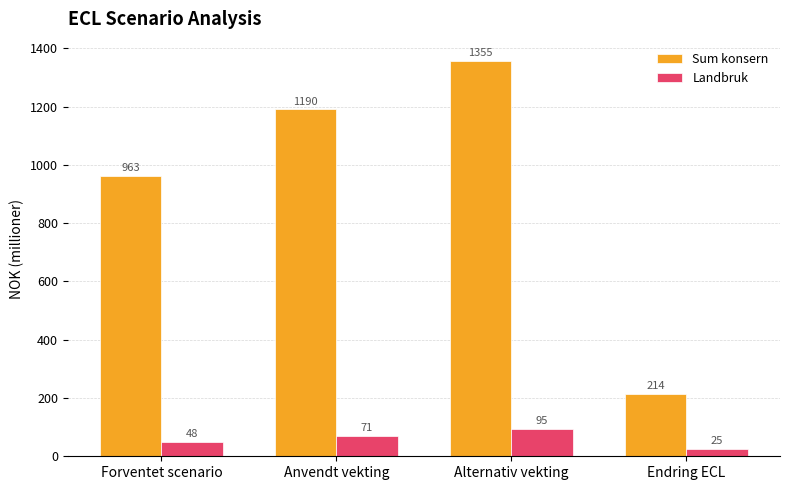

What are all the series names shown in the legend?

Sum konsern, Landbruk